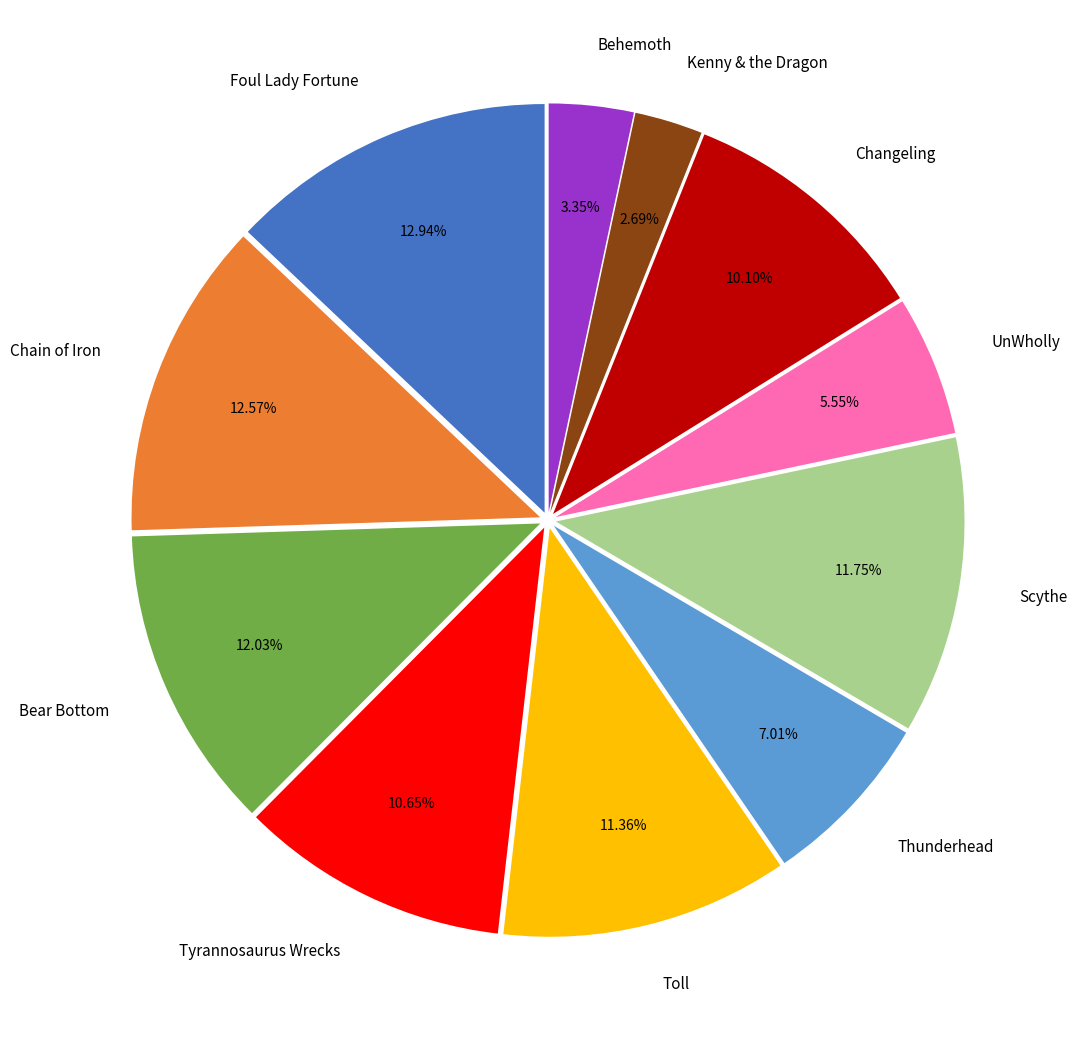

Approximately how many times larger is the value at Scythe compared to Foul Lady Fortune?

0.9